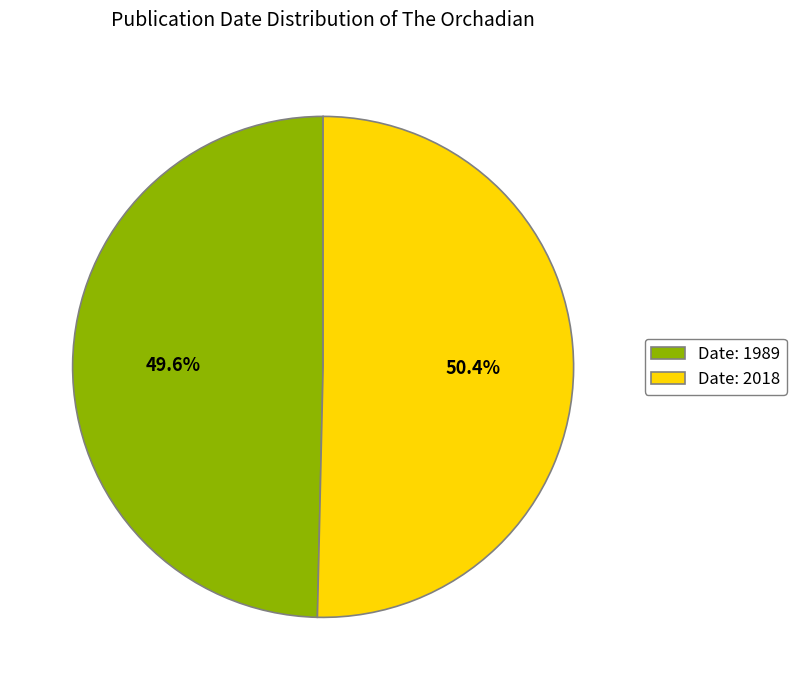

What is the largest slice in the pie chart?

Date: 2018